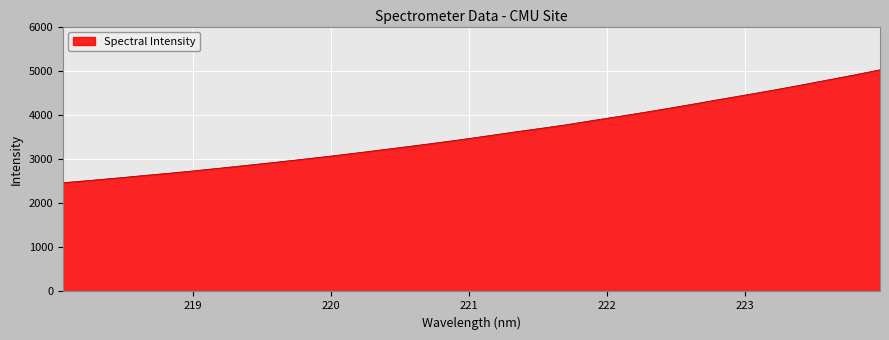

What is the difference between the second highest and second lowest values?

2387.9